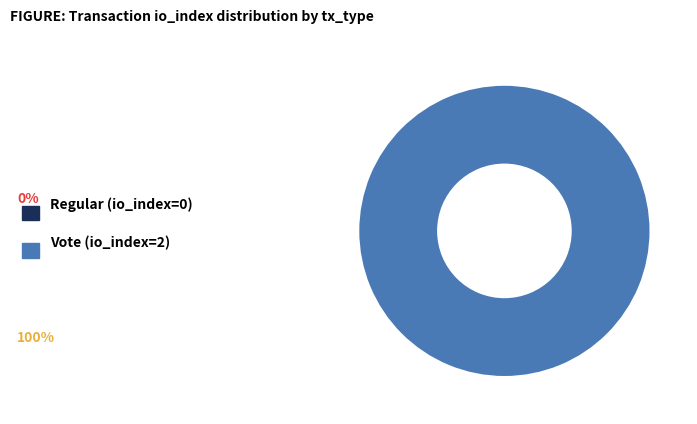

True or false: Vote (io_index=2) accounts for 99% of the total.

False